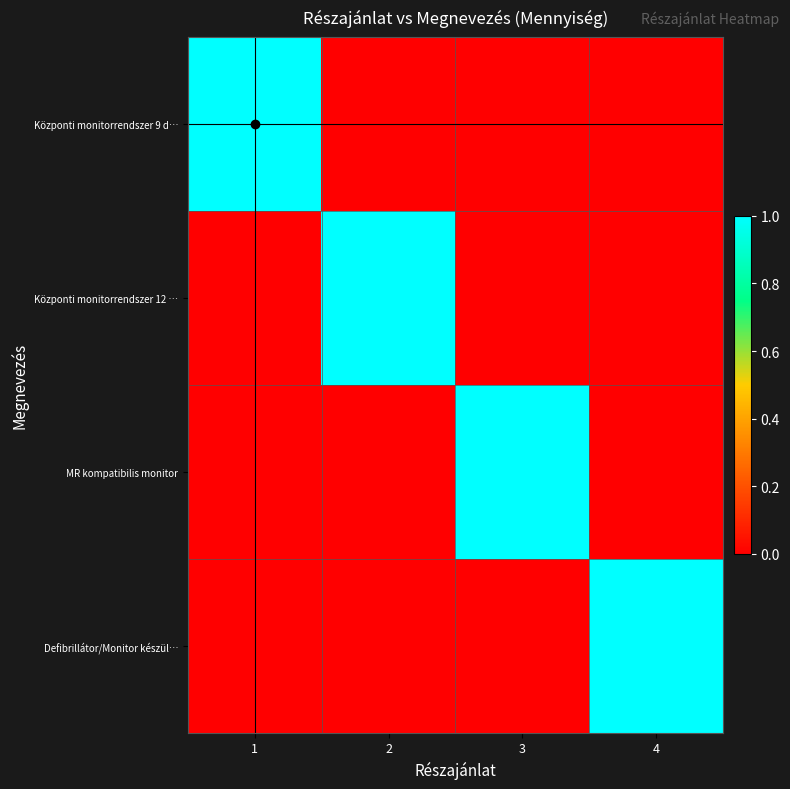

What is the difference between the highest and lowest values at 1?

1